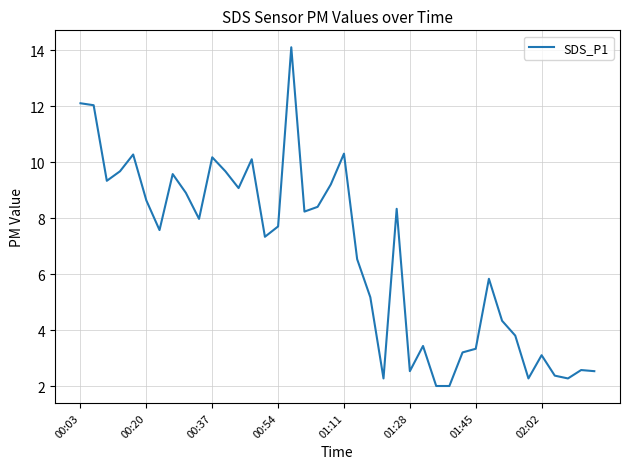

What is the difference between the maximum and minimum values?

12.1